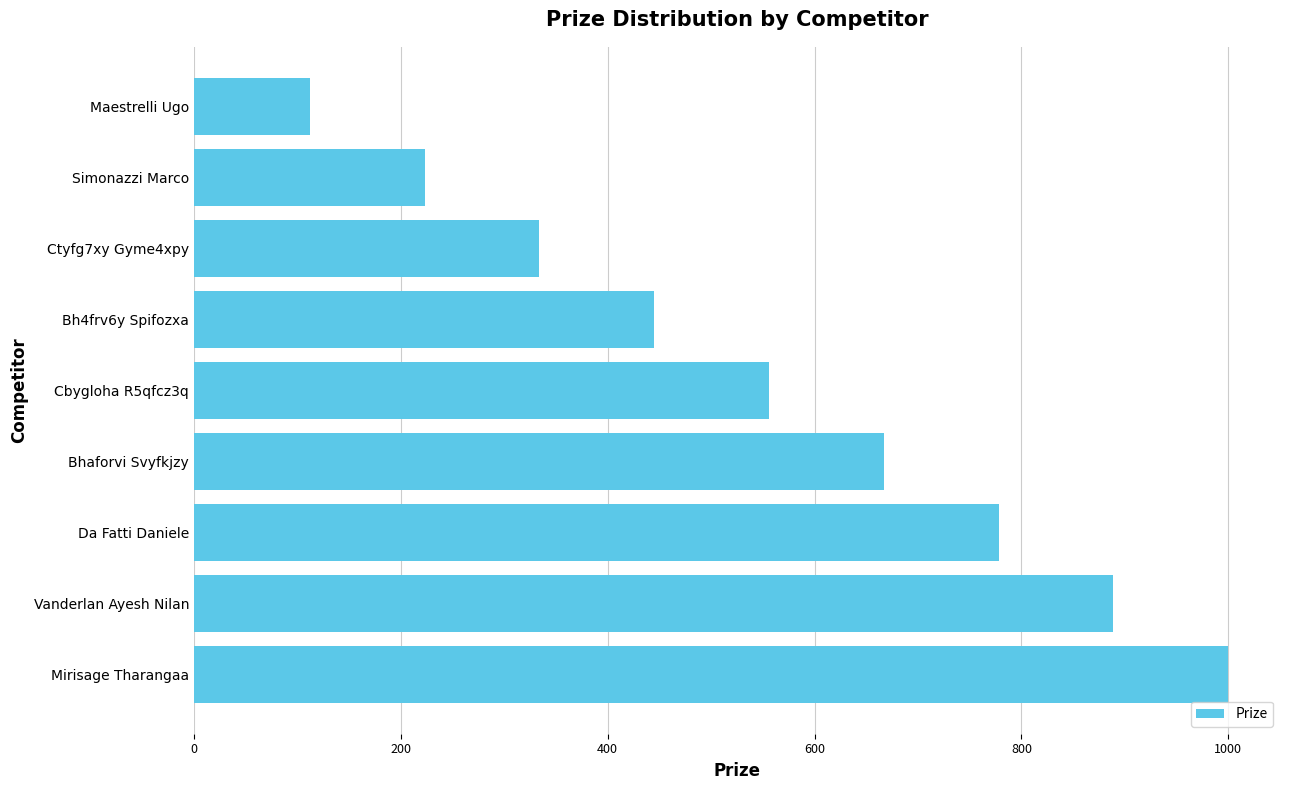

Between Vanderlan Ayesh Nilan and Bh4frv6y Spifozxa, which is larger?

Vanderlan Ayesh Nilan